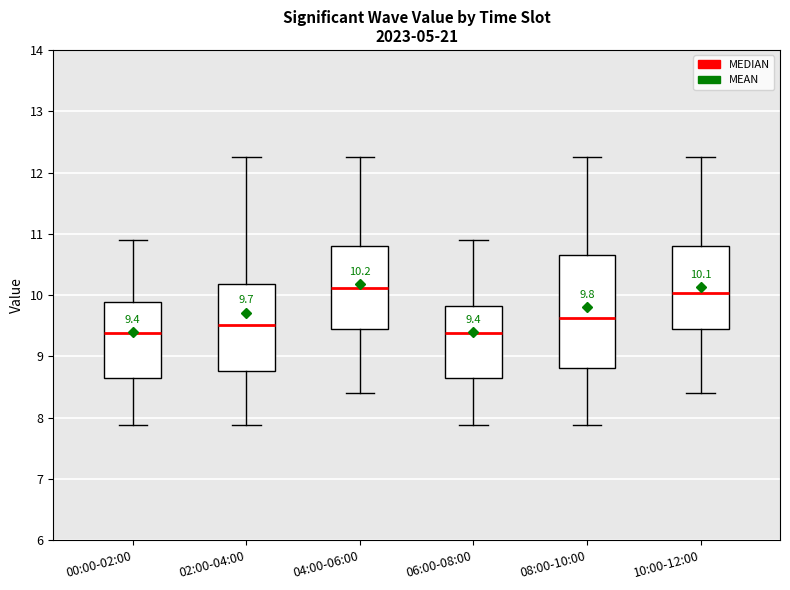

Comparing the boxes themselves (not the whiskers), which one is the tallest?

08:00-10:00